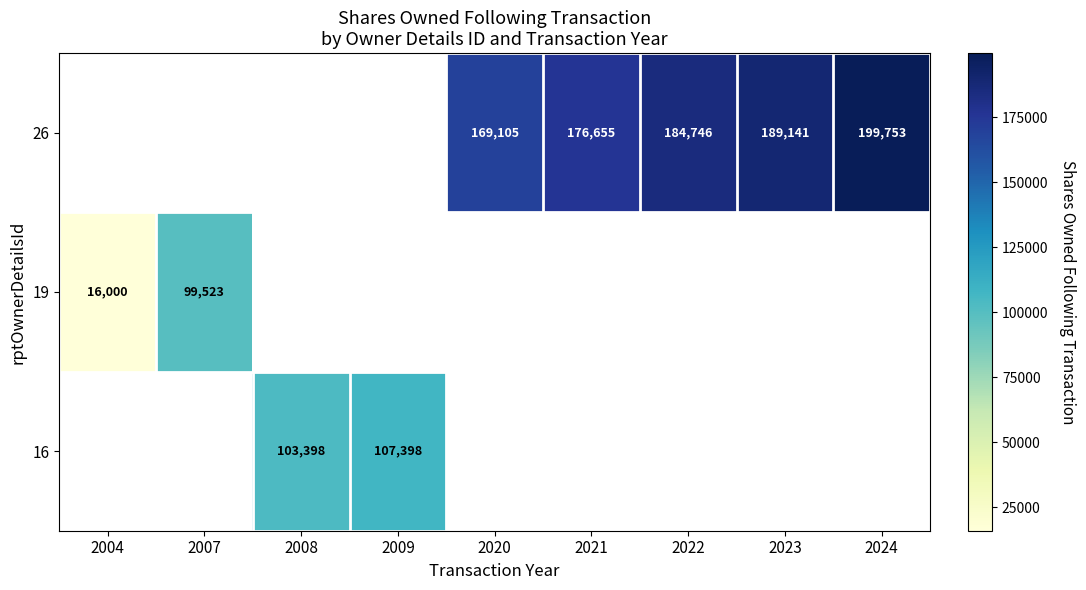

Count the number of data series in this chart.

3